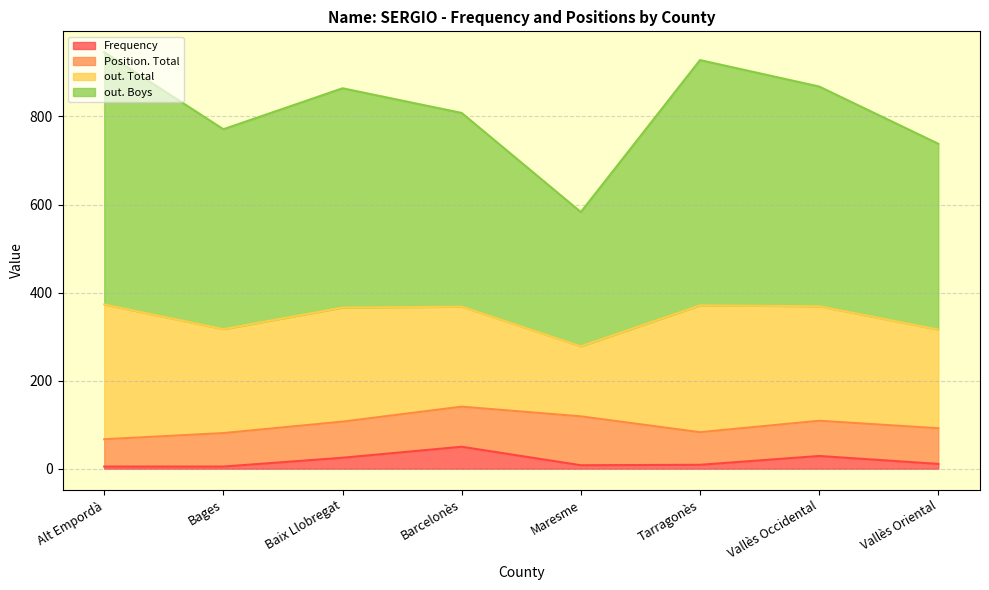

The out. Total series shows 1560 at Alt Empordà. True or false?

False